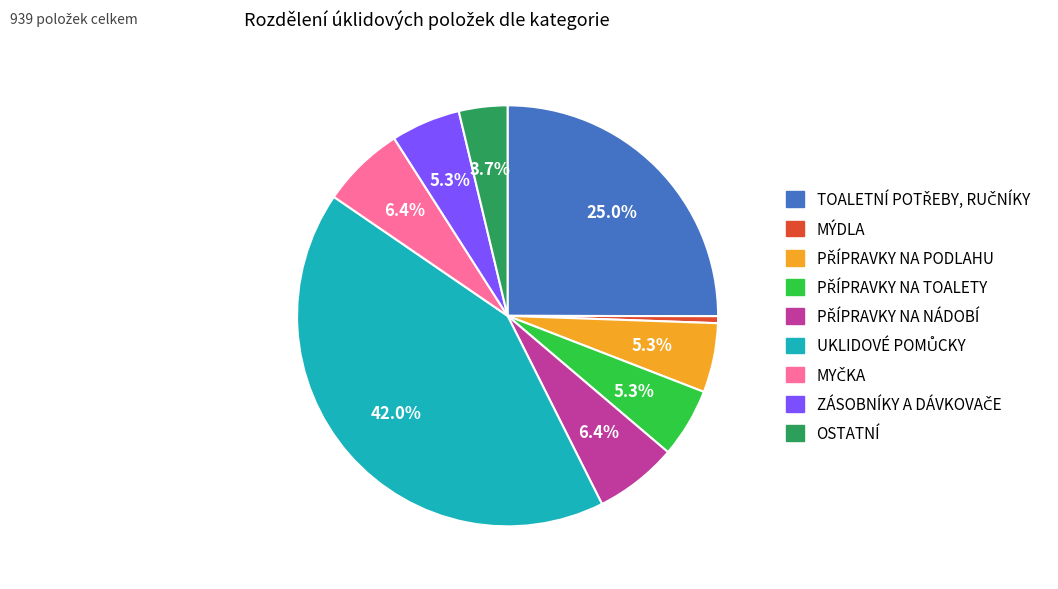

Is there any slice that represents more than half of the pie?

No